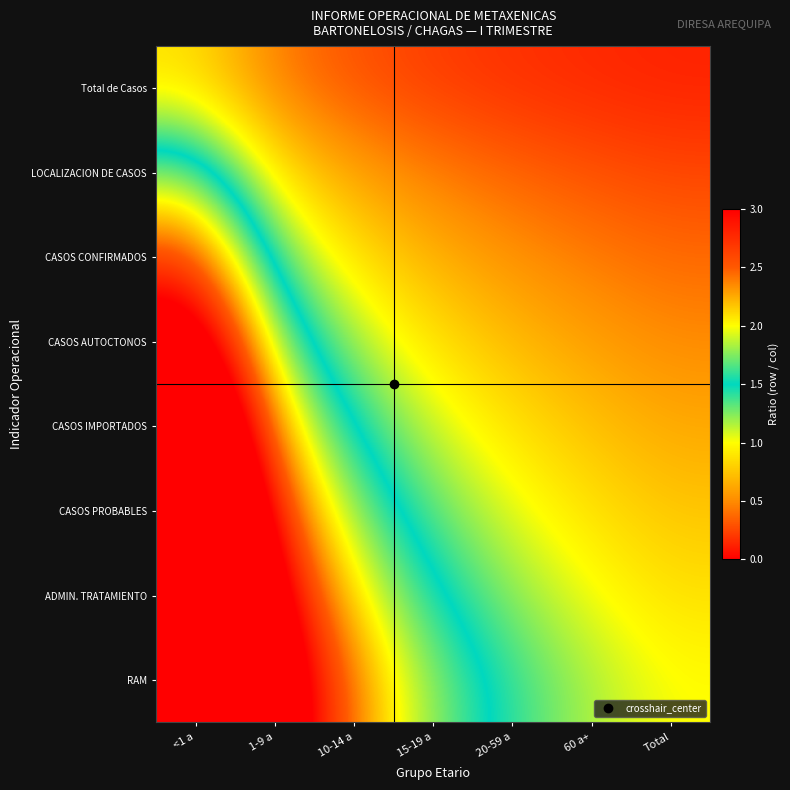

At which category does the chart reach its peak across all series?

<1 a